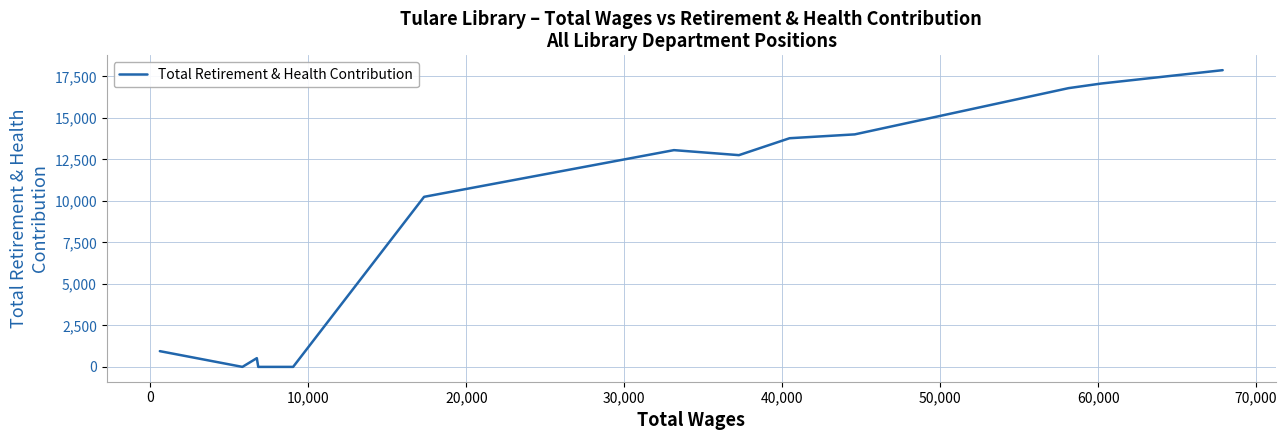

What is the difference between the maximum and minimum values?

17870